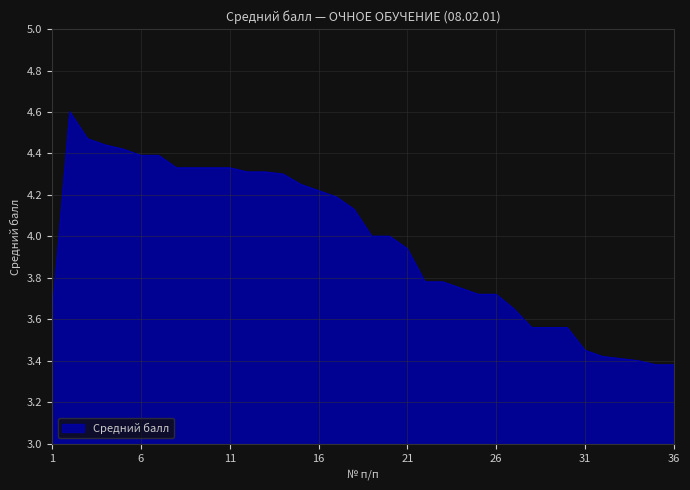

What is the minimum value shown in the chart?

3.4